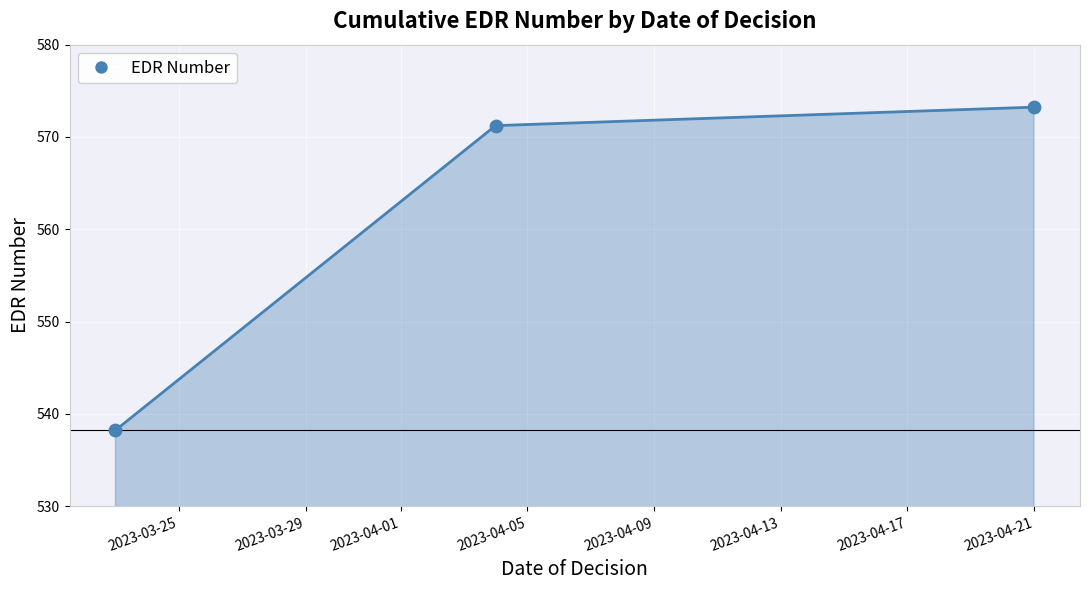

What is the maximum value shown in the chart?

573.2